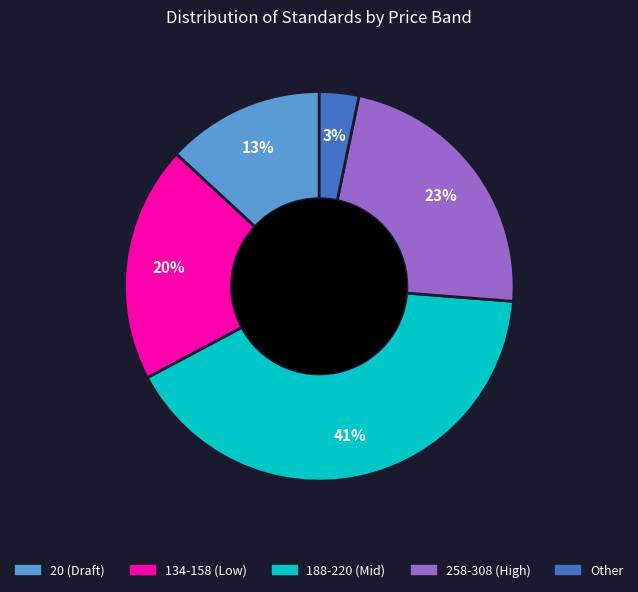

Does any single category account for the majority?

No